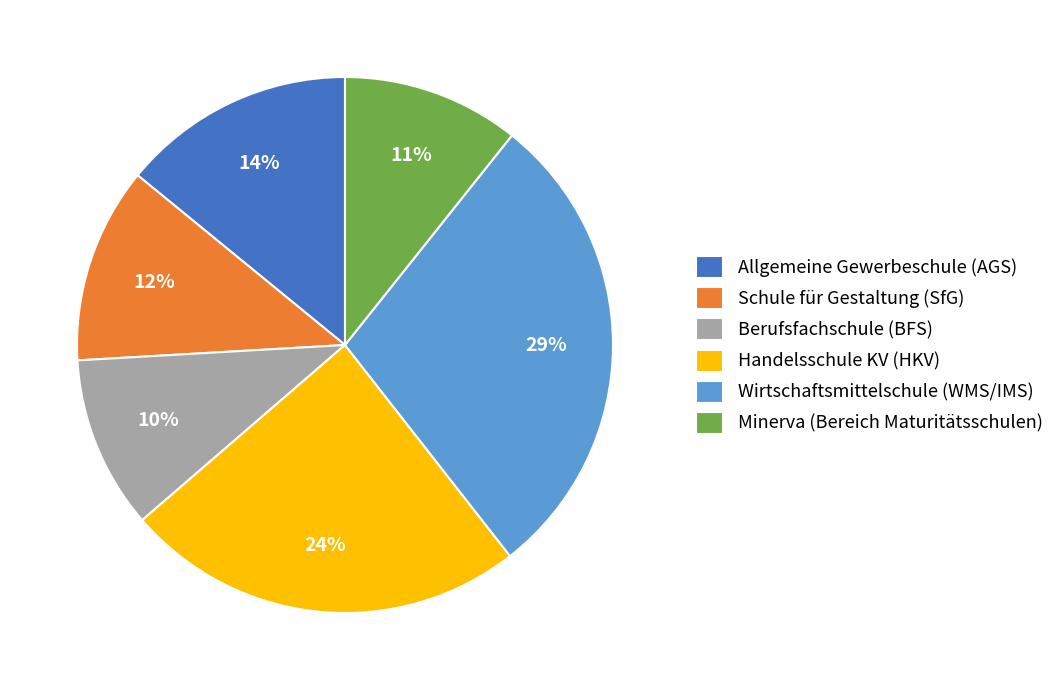

To the nearest percent, what is the average slice percentage?

17%